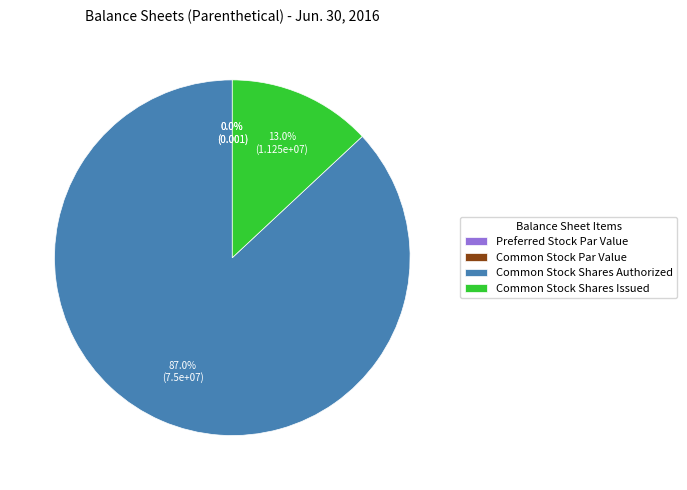

To the nearest percent, what percentage of the pie is Common Stock Shares Authorized?

87%